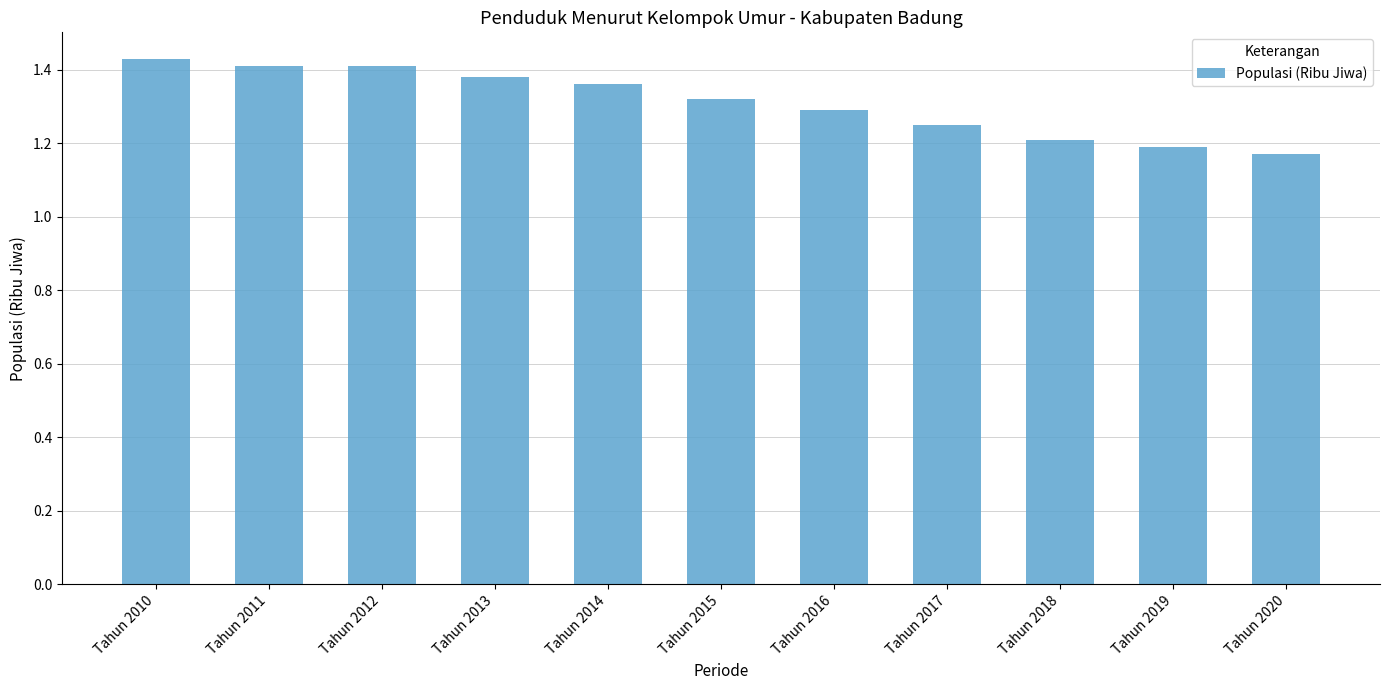

The value at Tahun 2015 is 1.3. True or false?

True